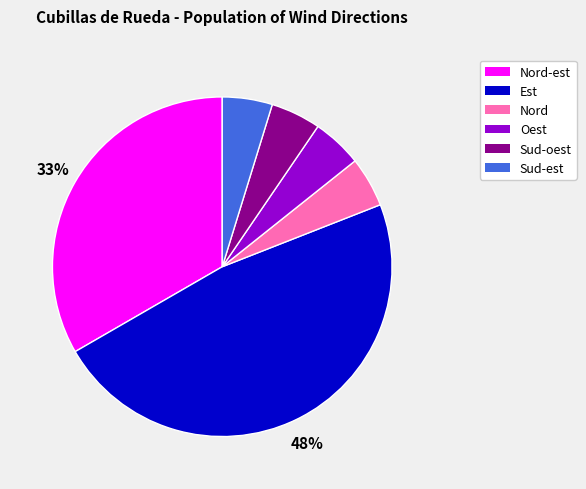

Is there a majority slice in this chart?

No